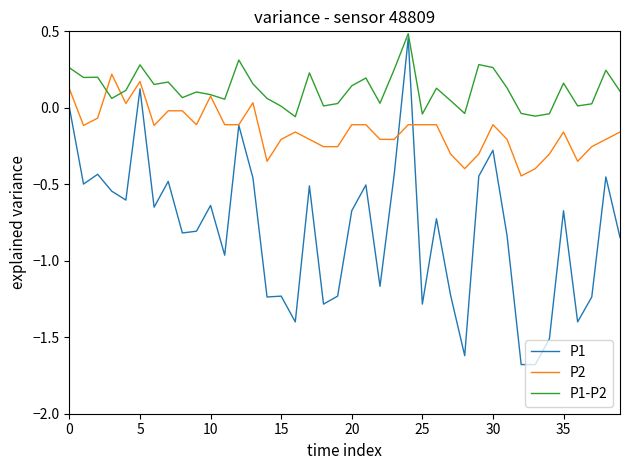

What are all the series names shown in the legend?

P1, P2, P1-P2